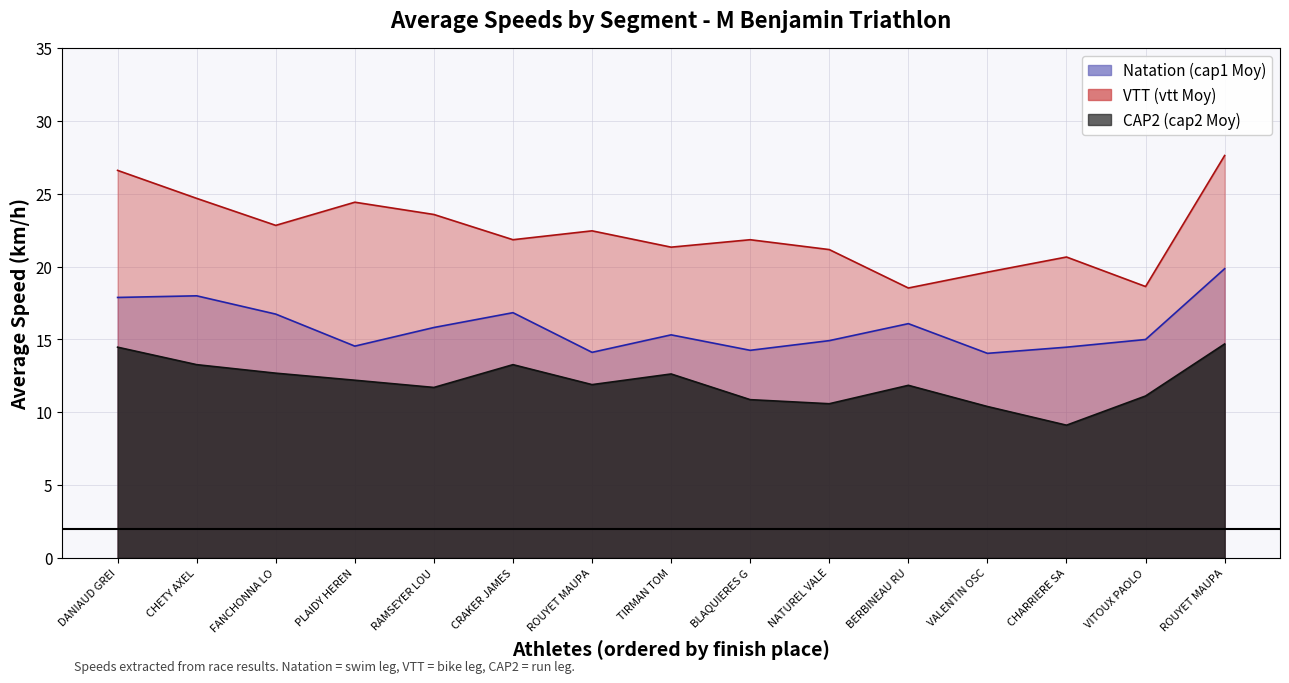

Which series has the largest total across all categories?

VTT (vtt Moy)